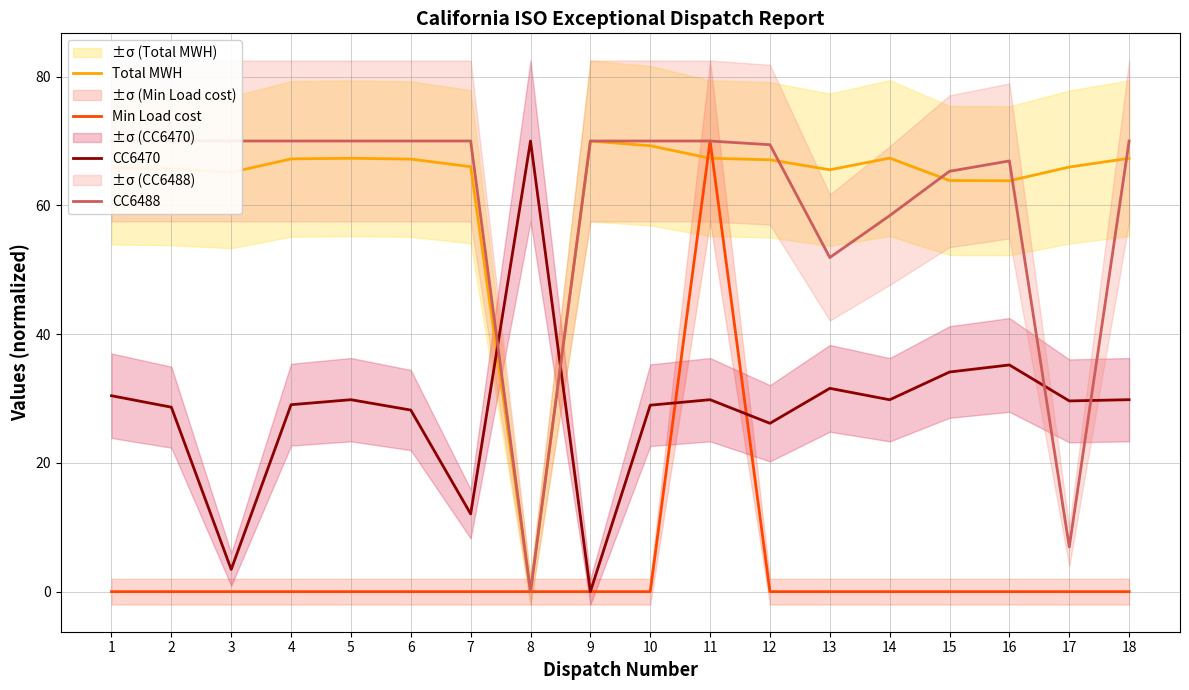

Does the chart have visible grid lines?

Yes